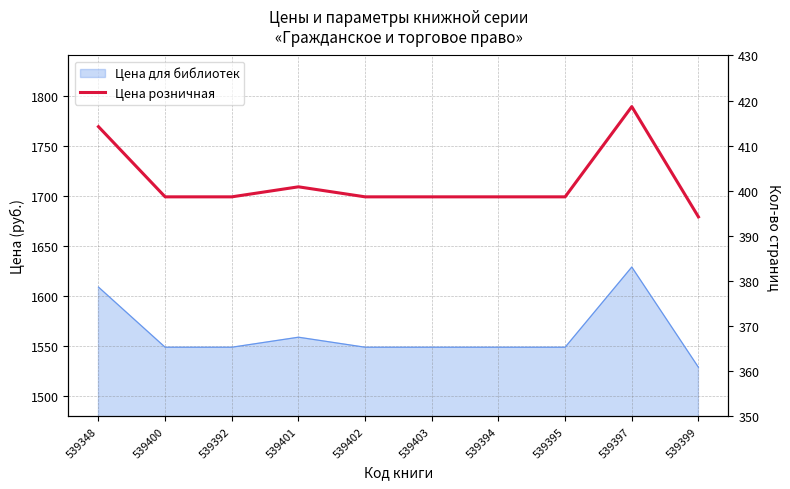

Count the number of values greater than 1699.

3